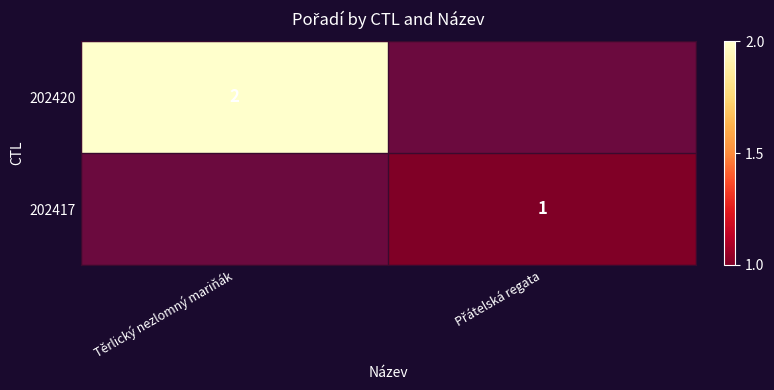

Is it true that 202420 equals 2 at Těrlický nezlomný mariňák?

True